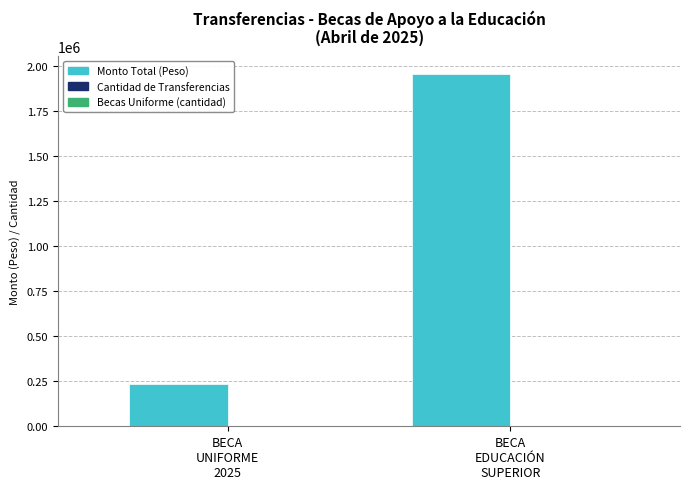

At which label does Cantidad de Transferencias reach its peak?

BECA
EDUCACIÓN
SUPERIOR